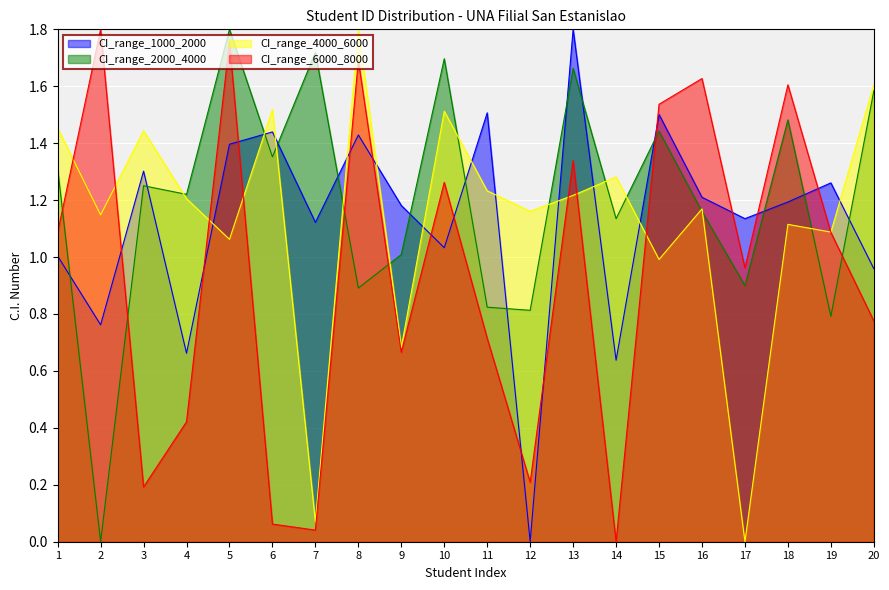

In CI_range_2000_4000, how many points are higher than both neighbors (excluding endpoints)?

7